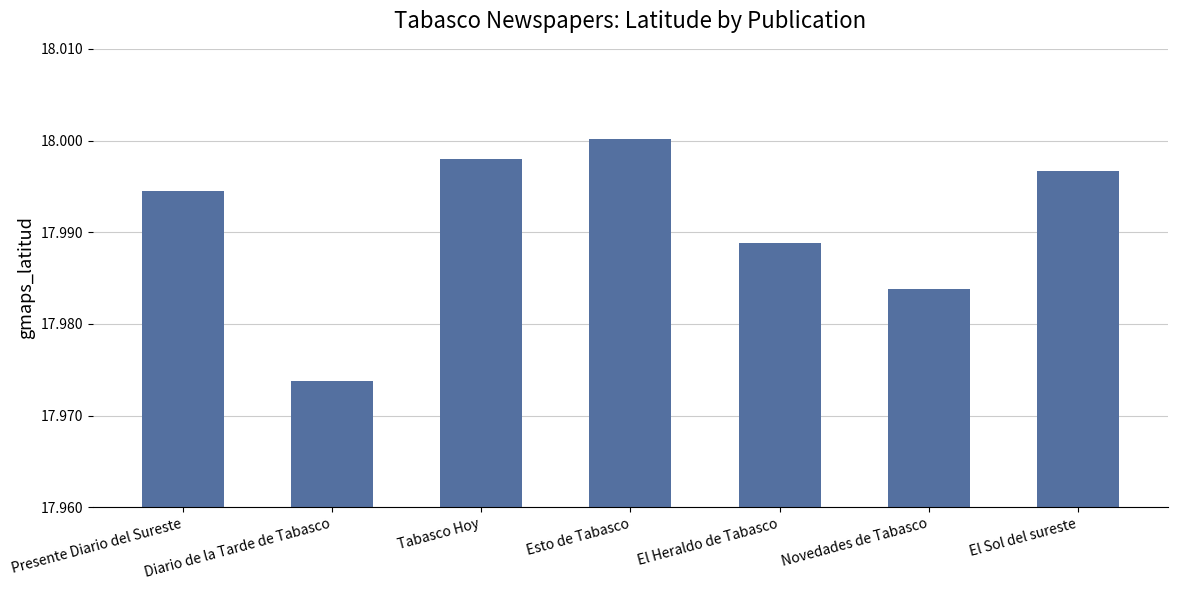

How many bars are there in total?

7